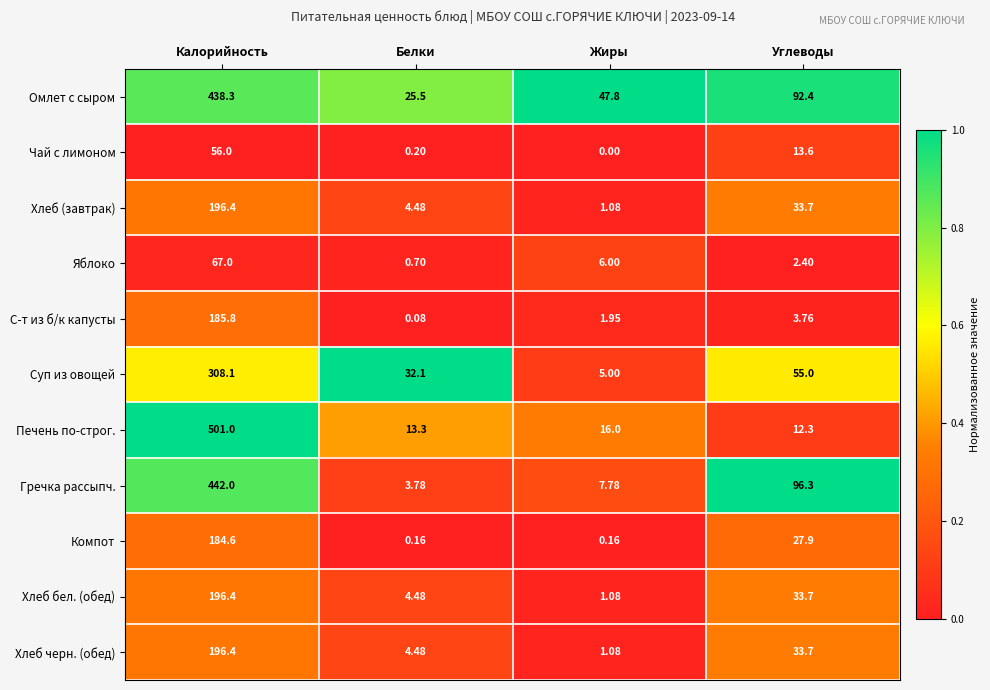

Which label corresponds to the smallest value in the chart?

Жиры